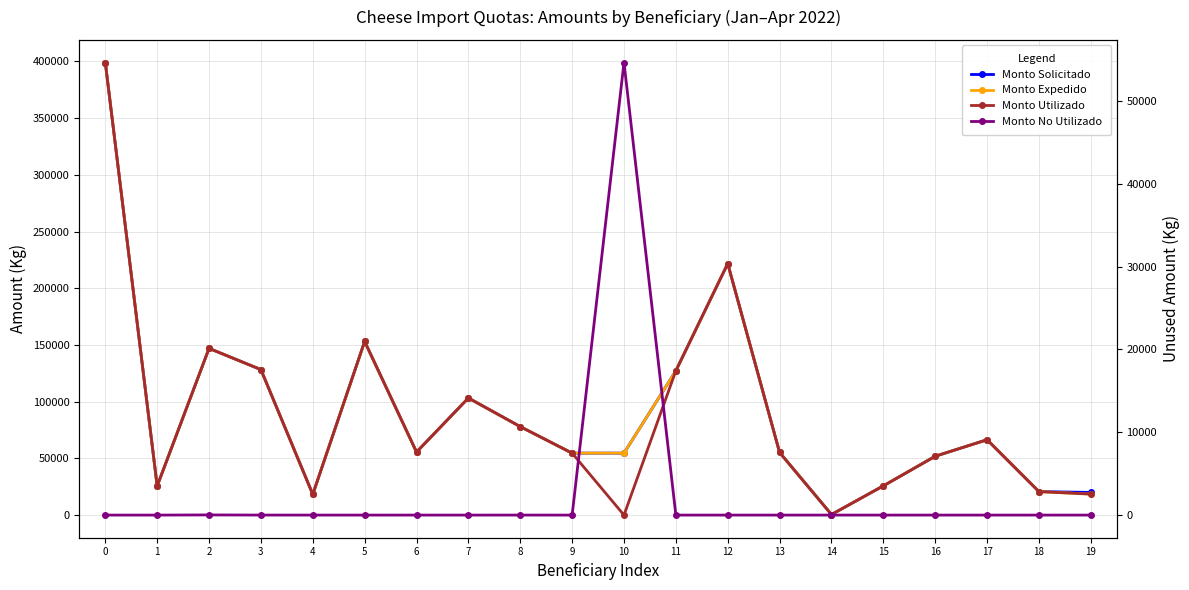

Between 9 and 19, which is larger?

9